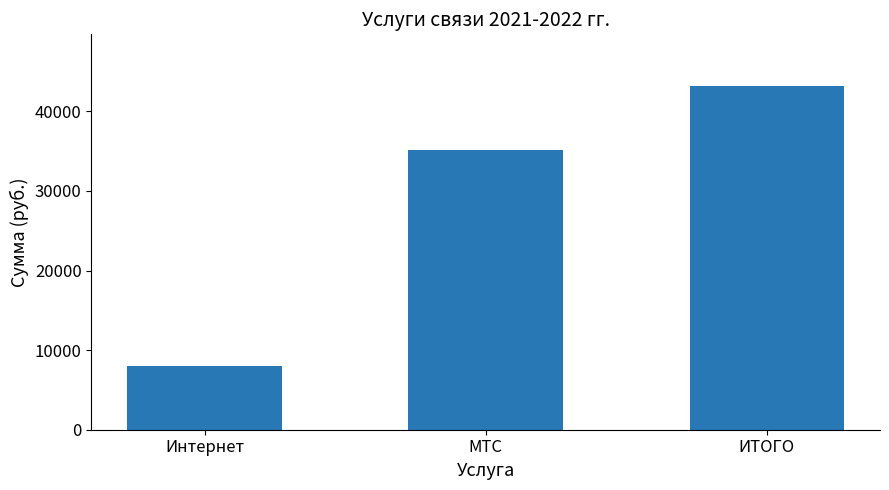

Reading left to right, extract all data points from this chart.

Интернет=8000.0	МТС=35195.7	ИТОГО=43195.7